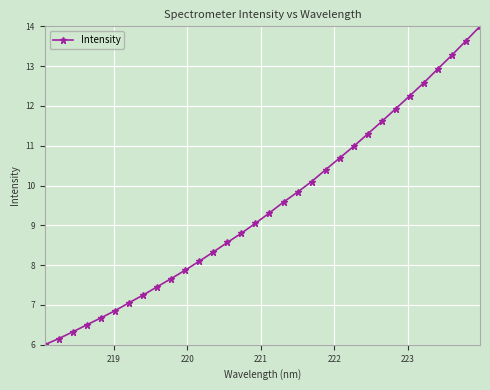

What is the value of the 31st point from the left?

13.6